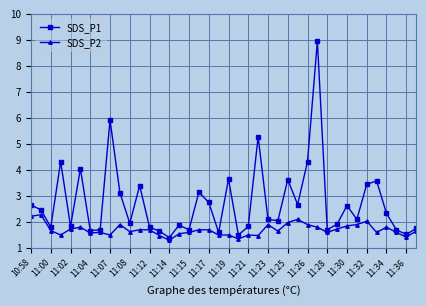

What is the average value of the SDS_P1 series?

2.7